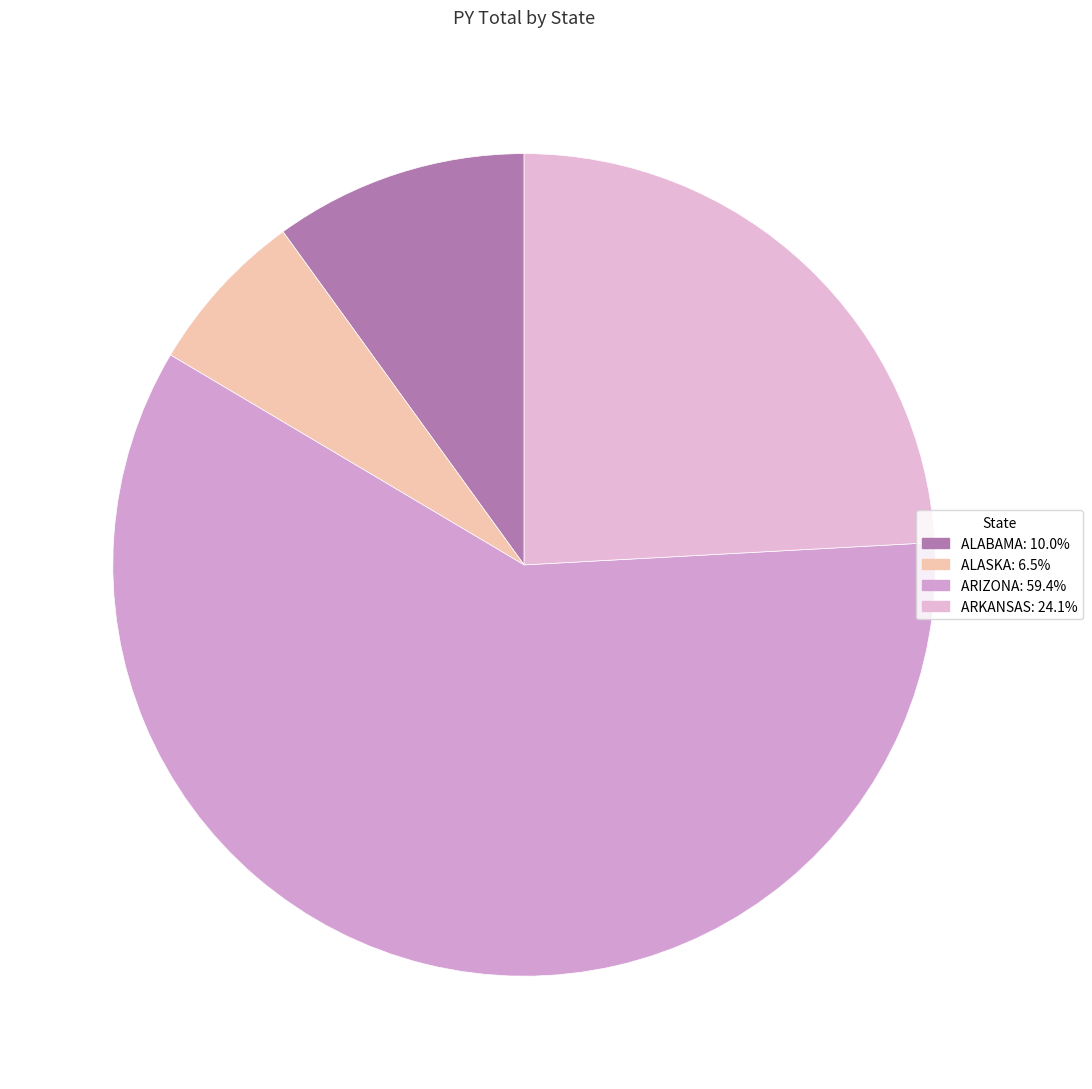

To the nearest percent, what is the difference between the largest and smallest slice percentages?

53%